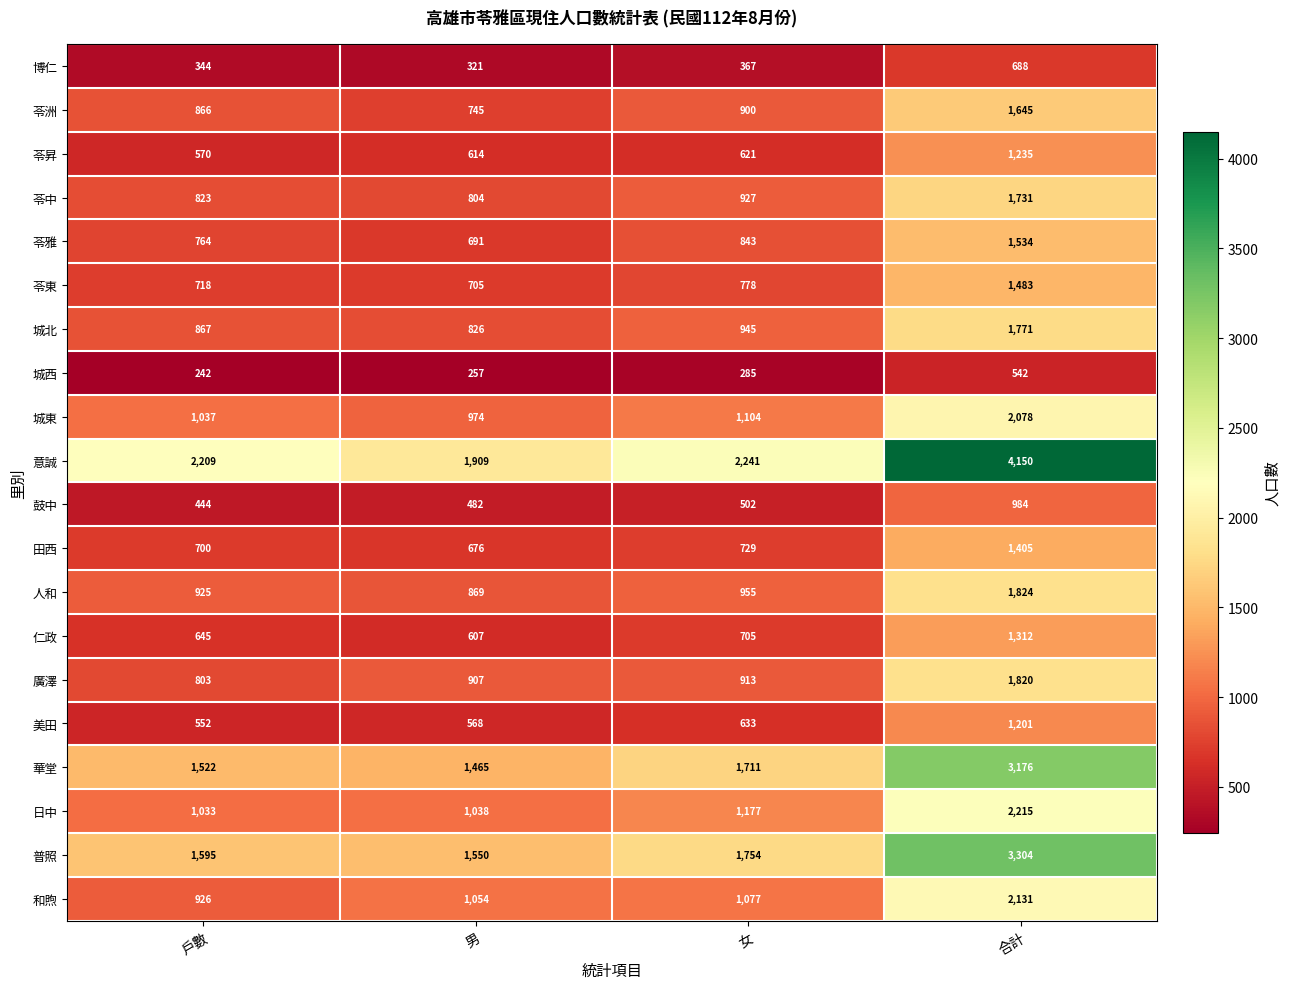

The value of 城北 at 男 is 826. True or false?

True